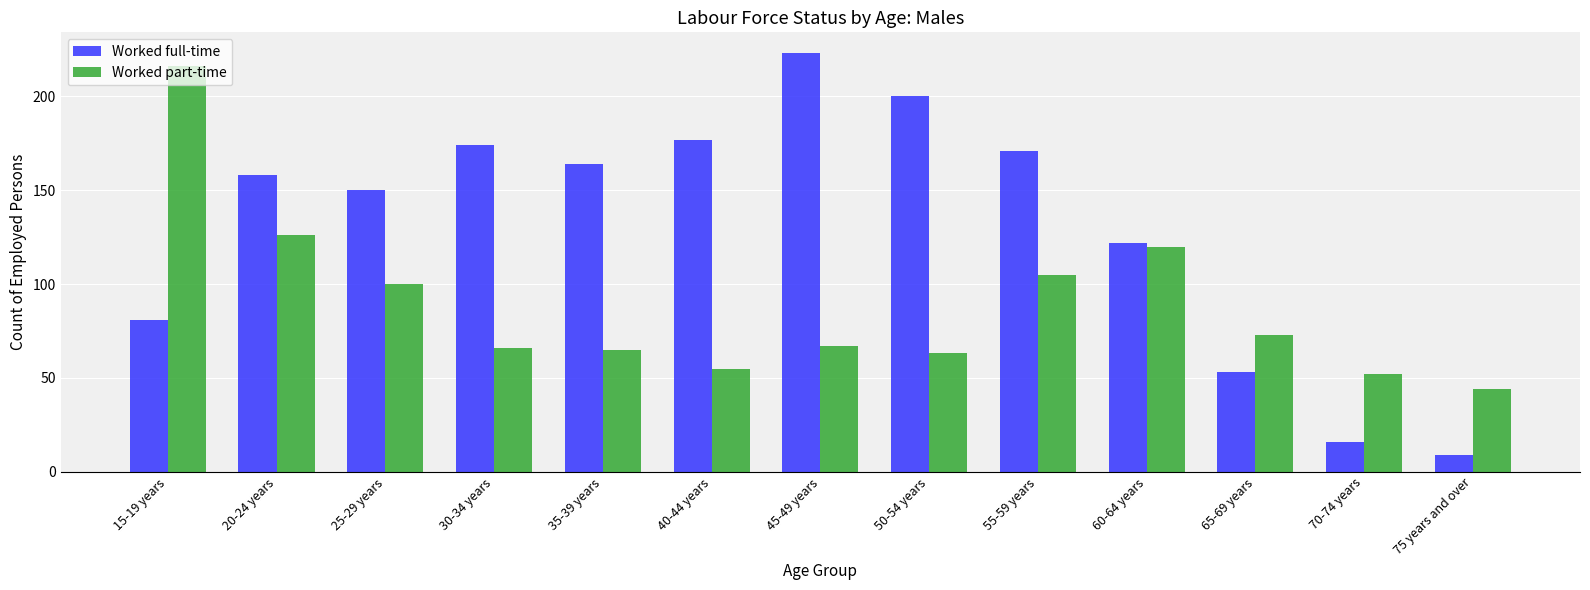

What is the spread (max minus min) of values at 55-59 years?

66